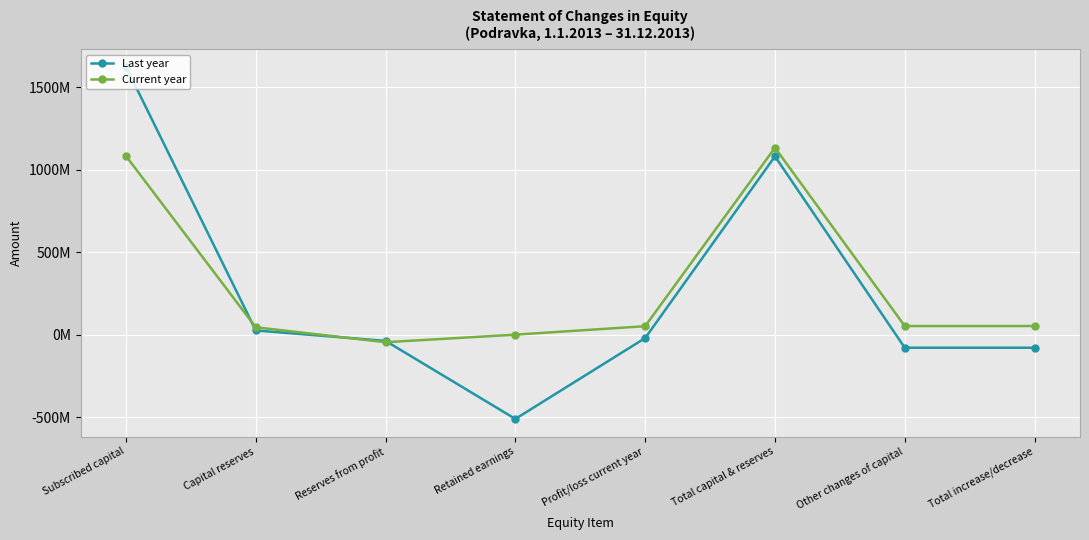

What is the greatest value displayed?

1626000899.7